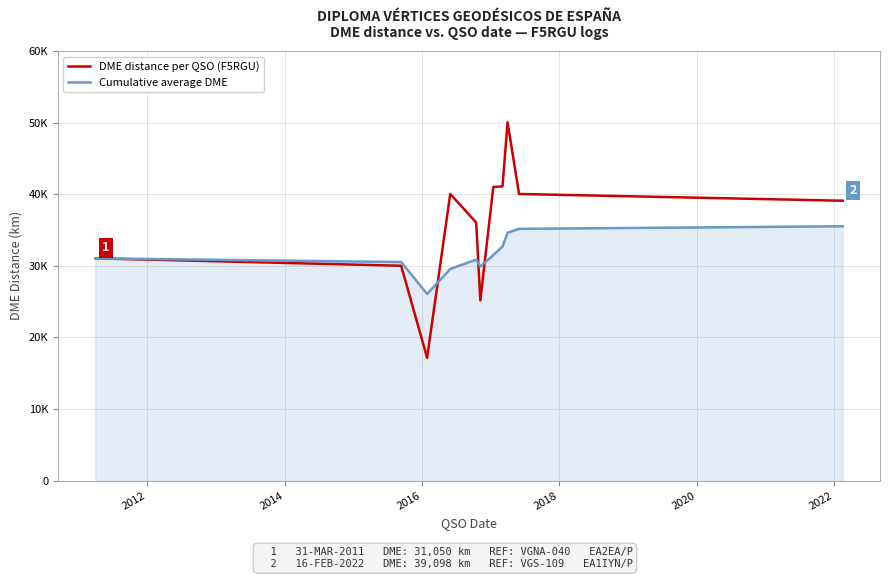

What are all the series names shown in the legend?

DME distance per QSO (F5RGU), Cumulative average DME